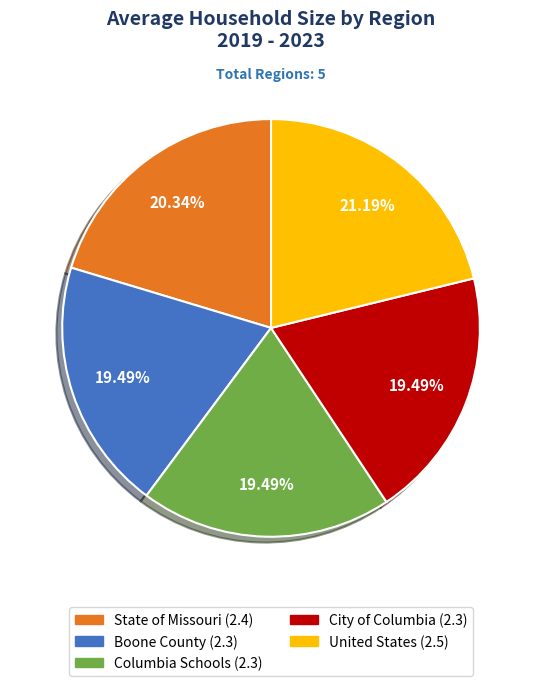

Which category has the biggest portion of the pie?

United States